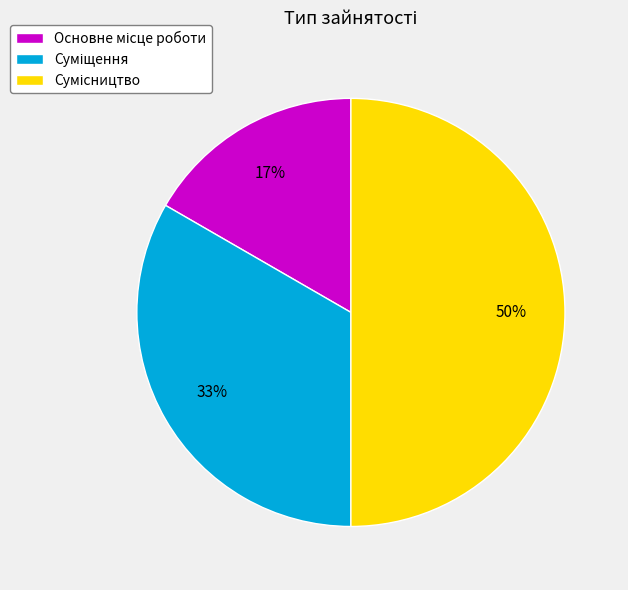

To the nearest percent, what is the difference between the largest and smallest slice percentages?

33%